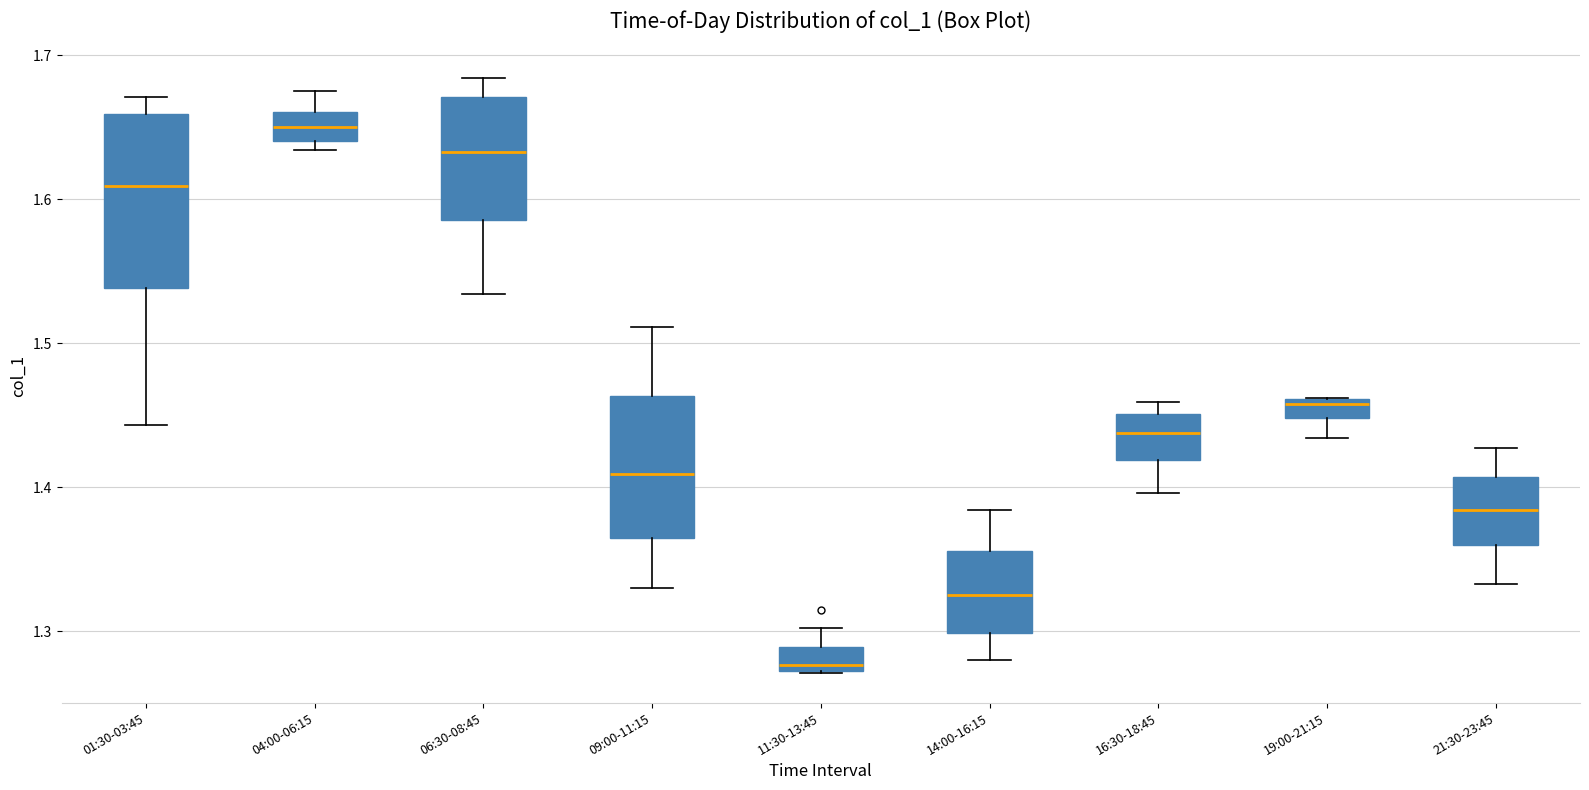

Which box's median line is the lowest?

11:30-13:45